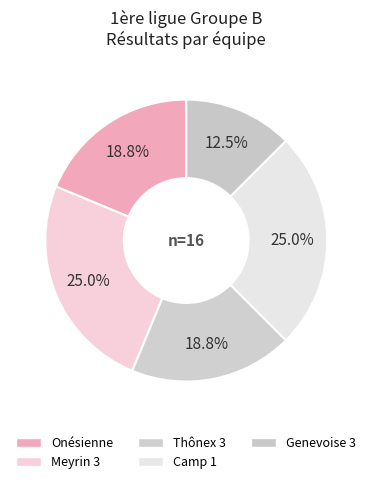

Count the number of slices in the pie.

5